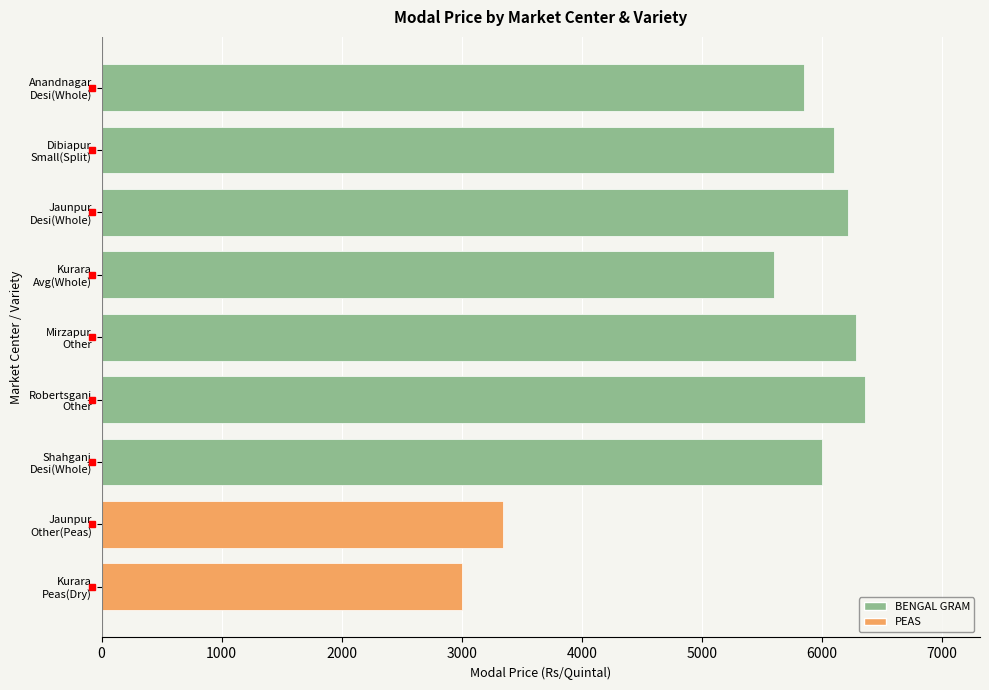

Which category has the highest value across all series?

Robertsganj
Other